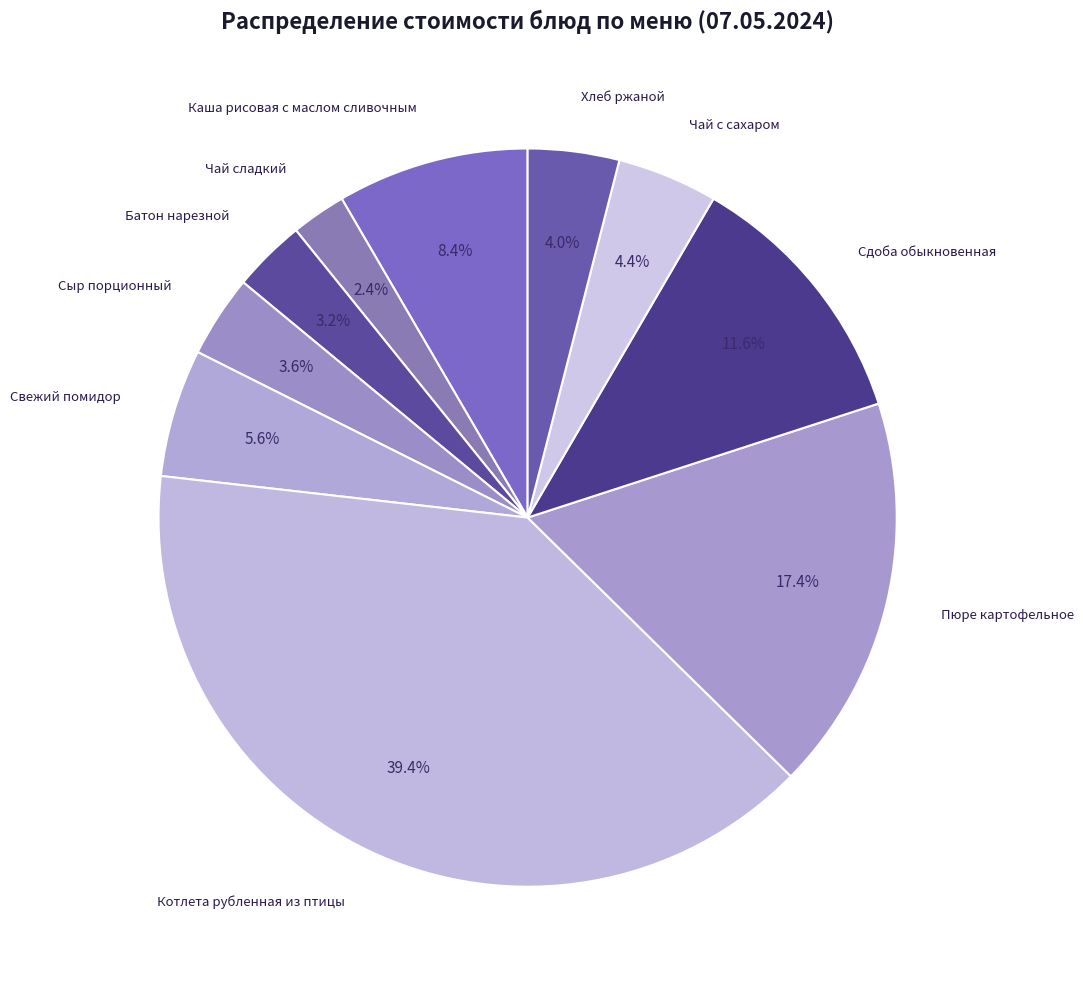

Rank the categories by value from lowest to highest.

Чай сладкий, Батон нарезной, Сыр порционный, Хлеб ржаной, Чай с сахаром, Свежий помидор, Каша рисовая с маслом сливочным, Сдоба обыкновенная, Пюре картофельное, Котлета рубленная из птицы